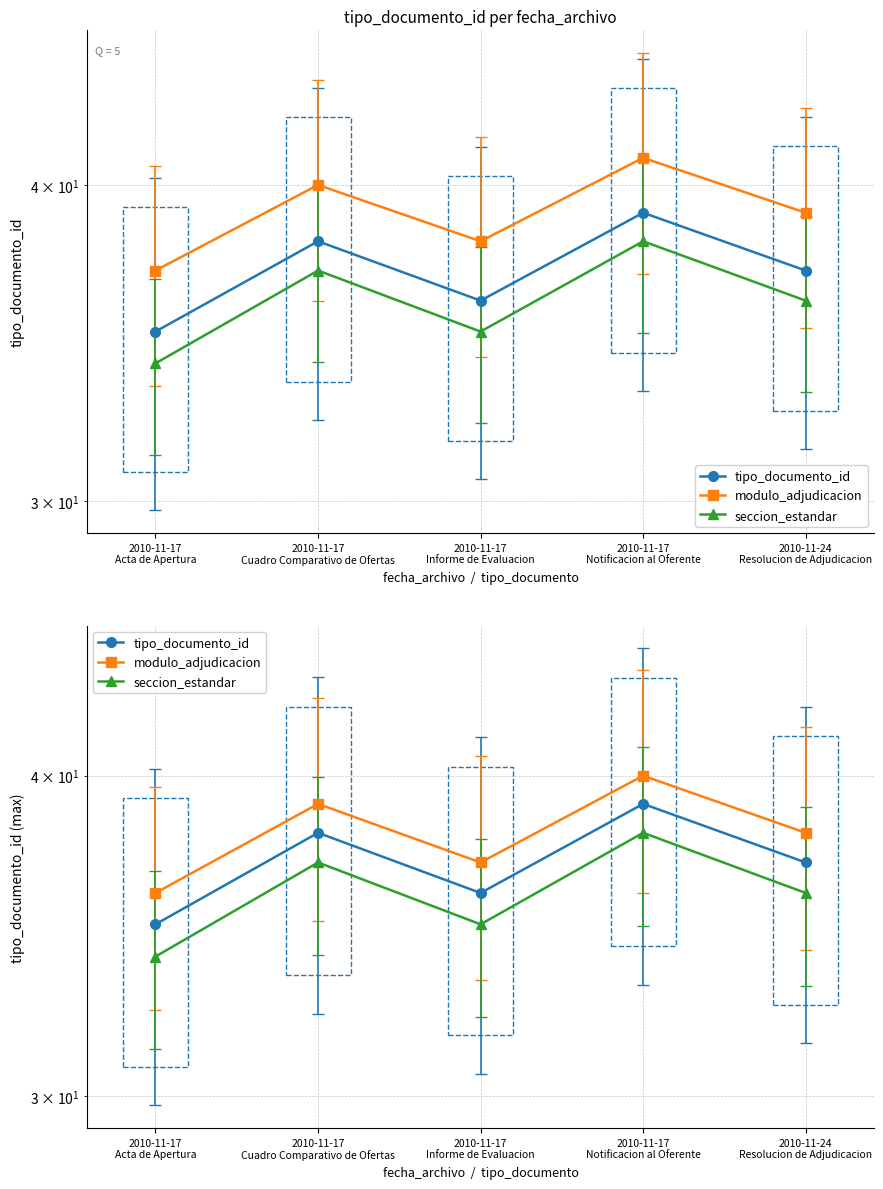

Reading left to right, extract all data points from this chart.

tipo_documento_id: 2010-11-17
Acta de Apertura=35	2010-11-17
Cuadro Comparativo de Ofertas=38	2010-11-17
Informe de Evaluacion=36	2010-11-17
Notificacion al Oferente=39	2010-11-24
Resolucion de Adjudicacion=37
modulo_adjudicacion: 2010-11-17
Acta de Apertura=36	2010-11-17
Cuadro Comparativo de Ofertas=39	2010-11-17
Informe de Evaluacion=37	2010-11-17
Notificacion al Oferente=40	2010-11-24
Resolucion de Adjudicacion=38
seccion_estandar: 2010-11-17
Acta de Apertura=34	2010-11-17
Cuadro Comparativo de Ofertas=37	2010-11-17
Informe de Evaluacion=35	2010-11-17
Notificacion al Oferente=38	2010-11-24
Resolucion de Adjudicacion=36